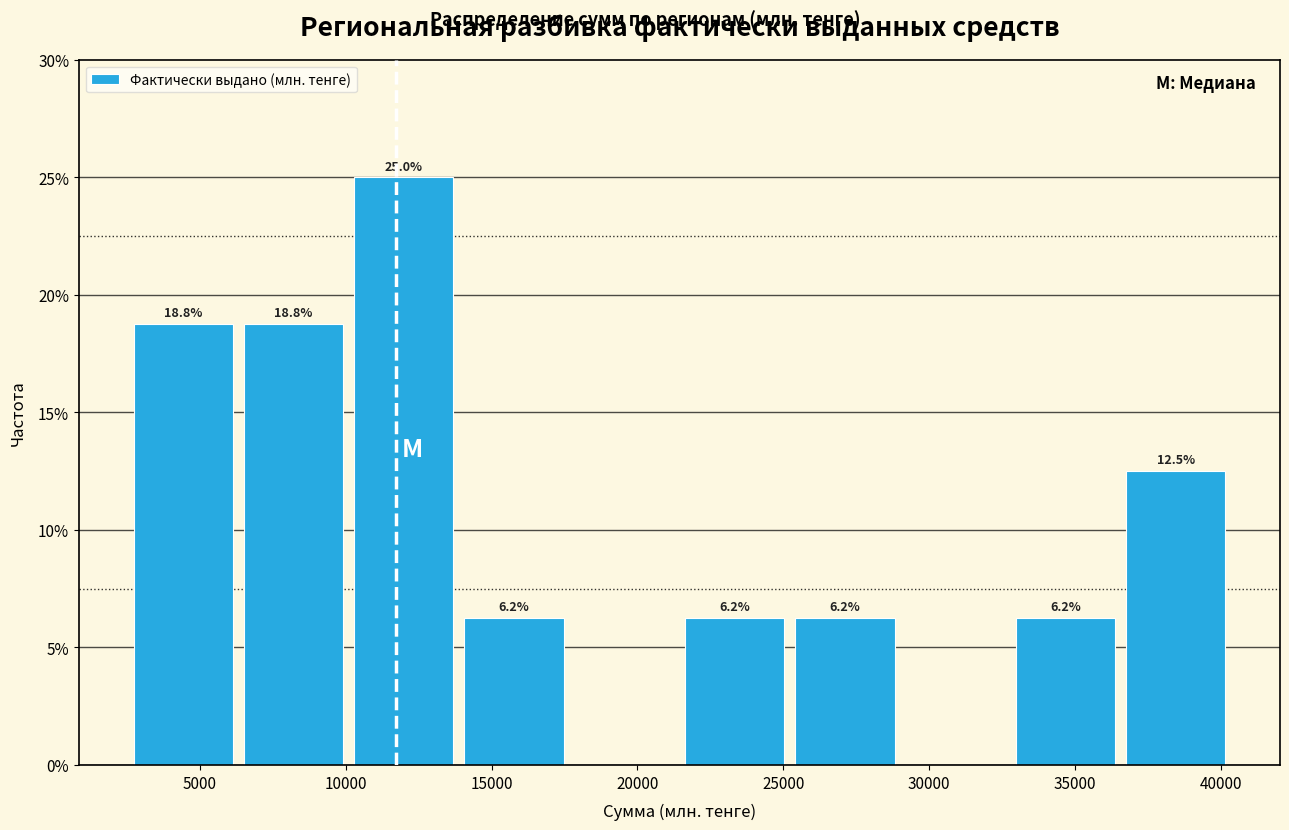

Which range on the x-axis has the tallest bar?

10000 to 14000